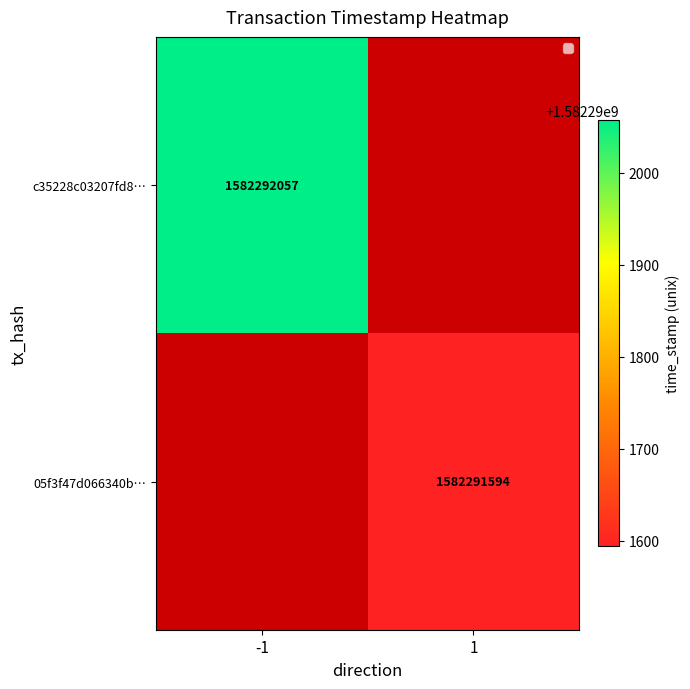

Rank the series by their average value, from highest to lowest.

c35228c03207fd88ff03784ea829601f066a3a2, 05f3f47d066340ba7751808e4e0bda4b97f212a